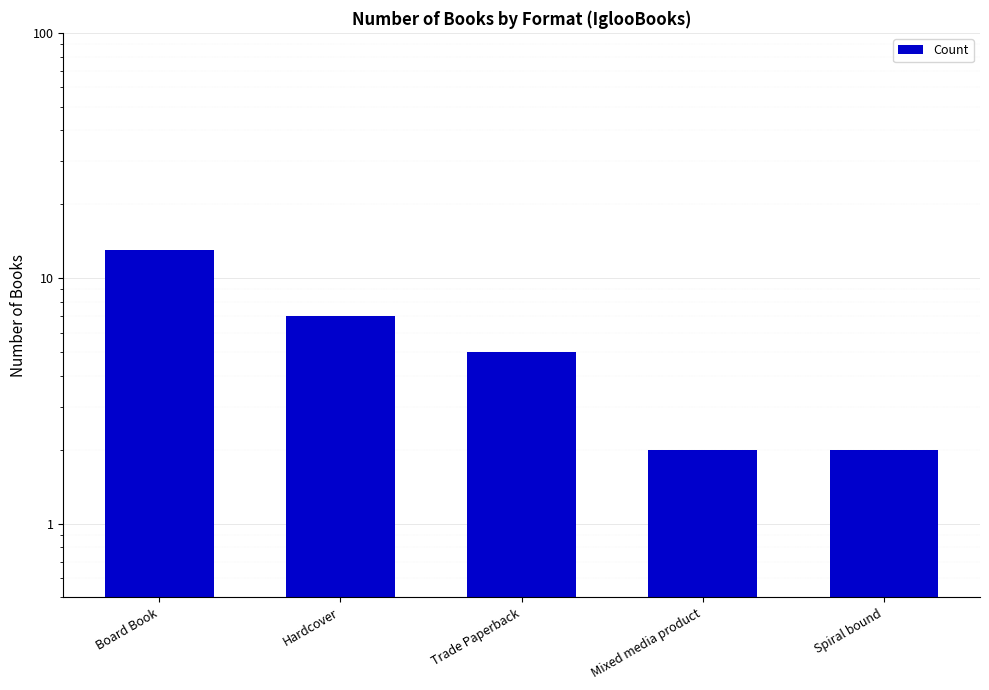

What is the change in value from Board Book to Trade Paperback?

-8